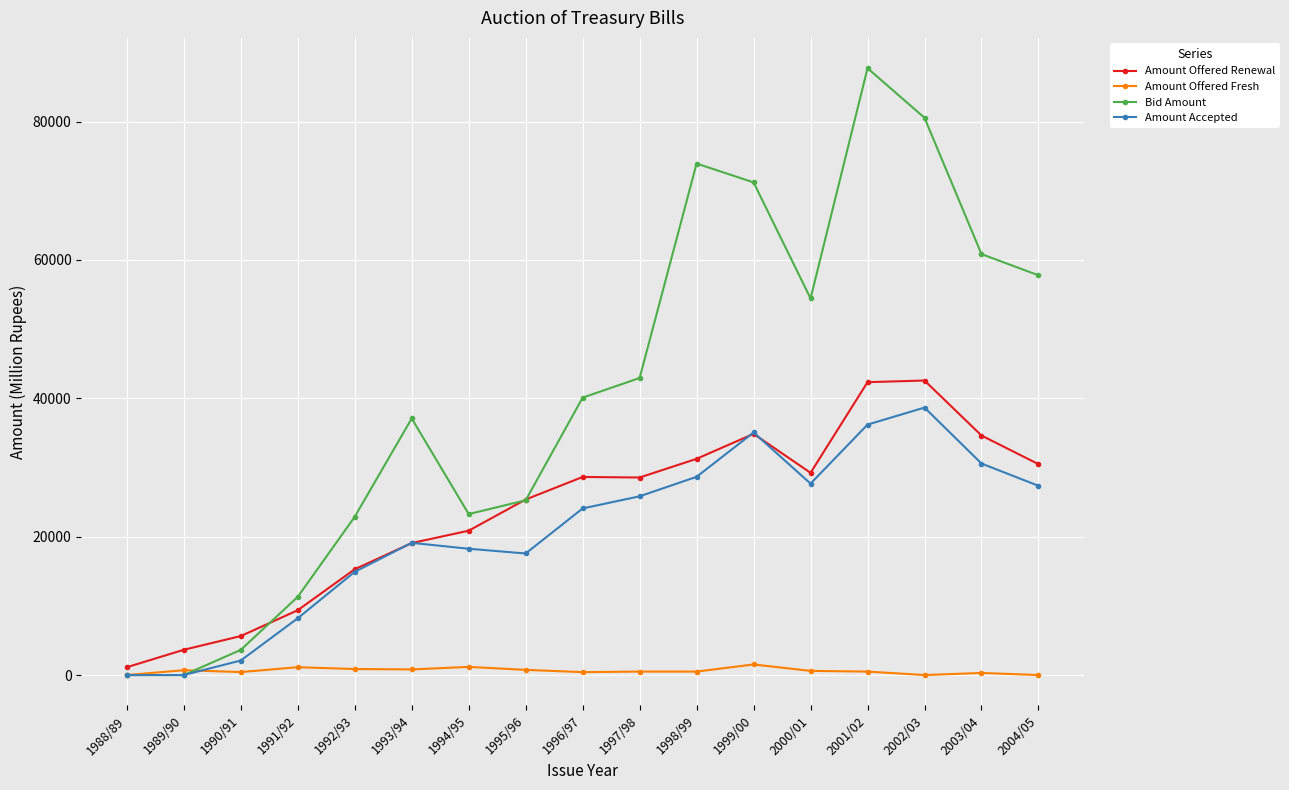

Rank the series by their maximum value, from lowest to highest.

Amount Offered Fresh, Amount Accepted, Amount Offered Renewal, Bid Amount